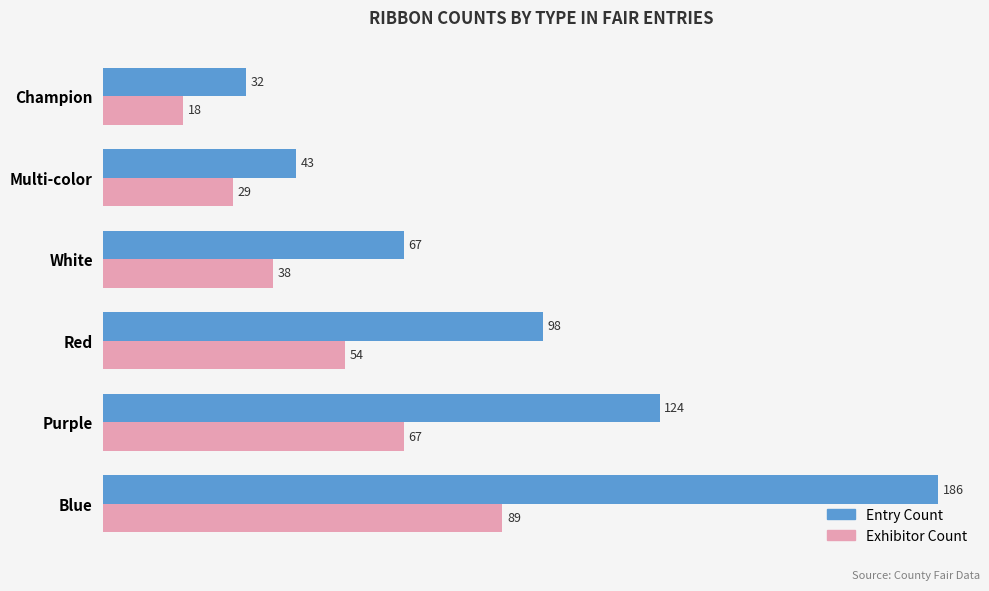

Which series has the widest spread of values?

Entry Count